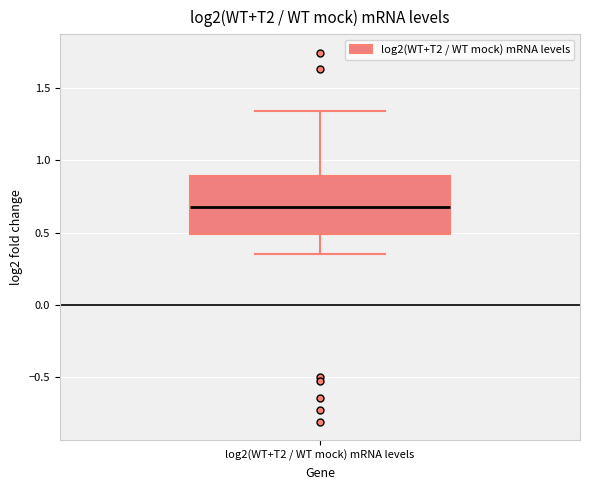

Read this box plot against the y-axis: the position of the median line, the range covered by the box, and the ends of both whiskers. The values are not printed on the chart, so give them approximately, as read against the axis.

median 0.70, box 0.50 to 0.90, whiskers 0.35 to 1.35